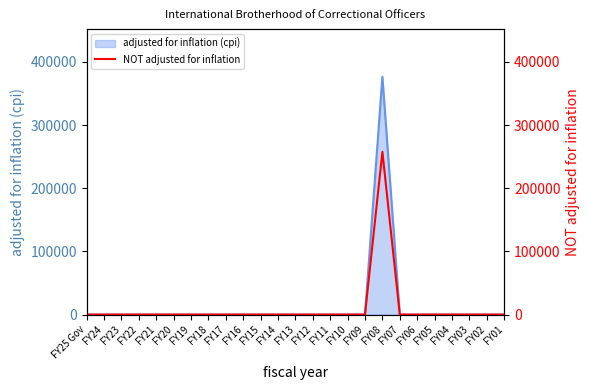

List the labels in order of value, largest first.

FY08, FY25 Gov, FY24, FY23, FY22, FY21, FY20, FY19, FY18, FY17, FY16, FY15, FY14, FY13, FY12, FY11, FY10, FY09, FY07, FY06, FY05, FY04, FY03, FY02, FY01